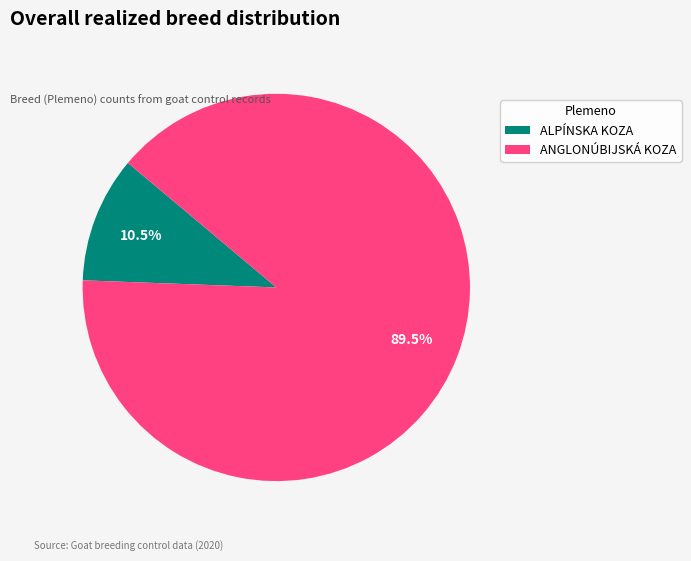

Which slice is the largest?

ANGLONÚBIJSKÁ KOZA